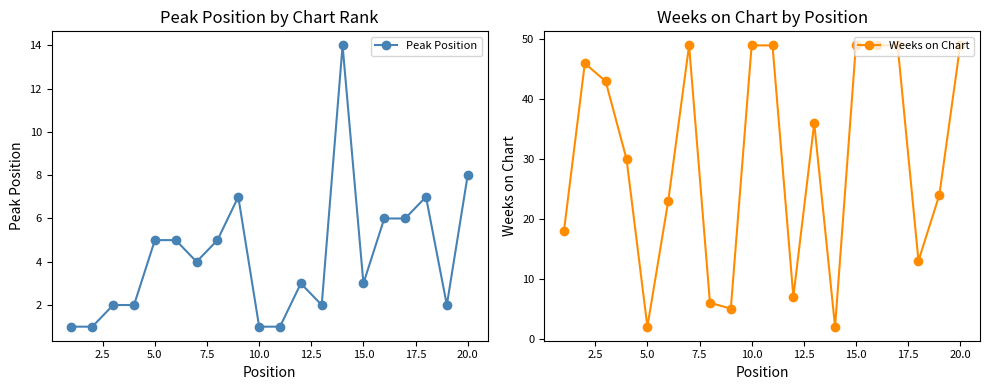

At which category does Weeks on Chart reach its first local valley?

5.0